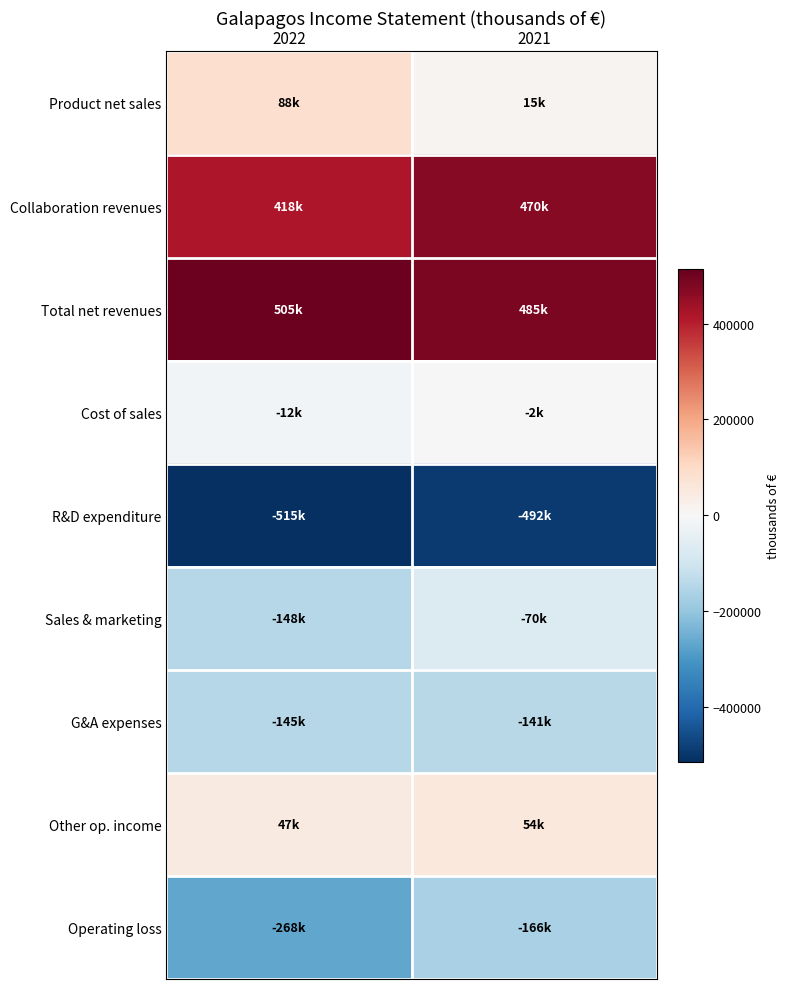

Which series changed the most between 2022 and 2021?

Operating loss